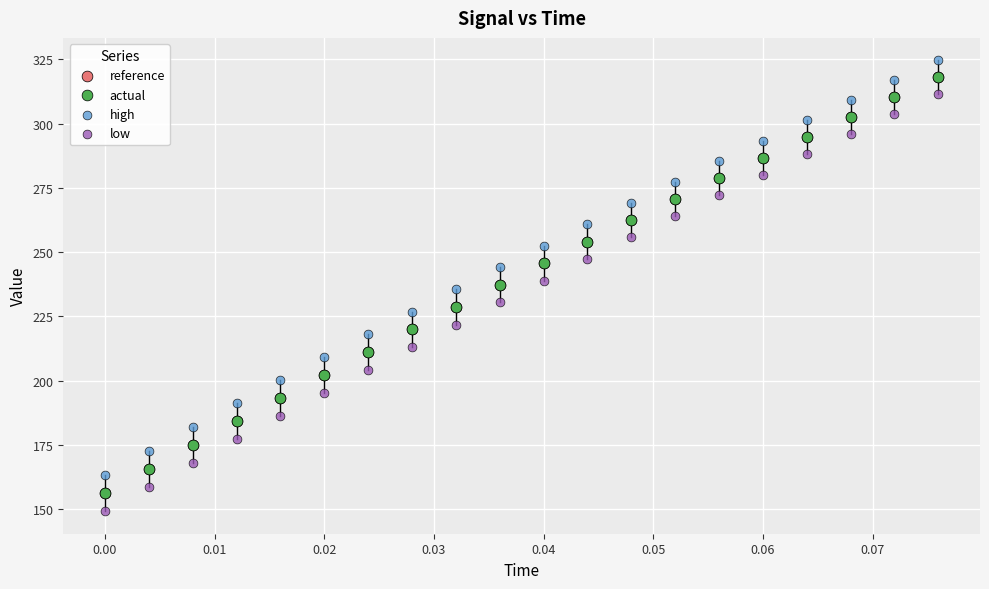

What are all the series names shown in the legend?

reference, actual, high, low